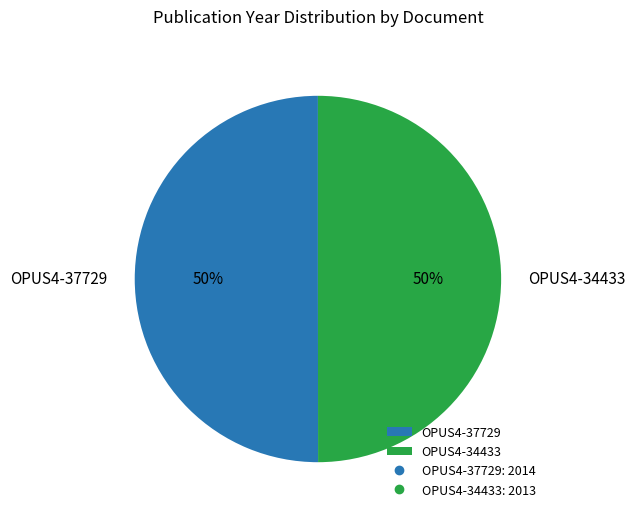

What is the ratio of the value at OPUS4-34433 to the value at OPUS4-37729?

1.0